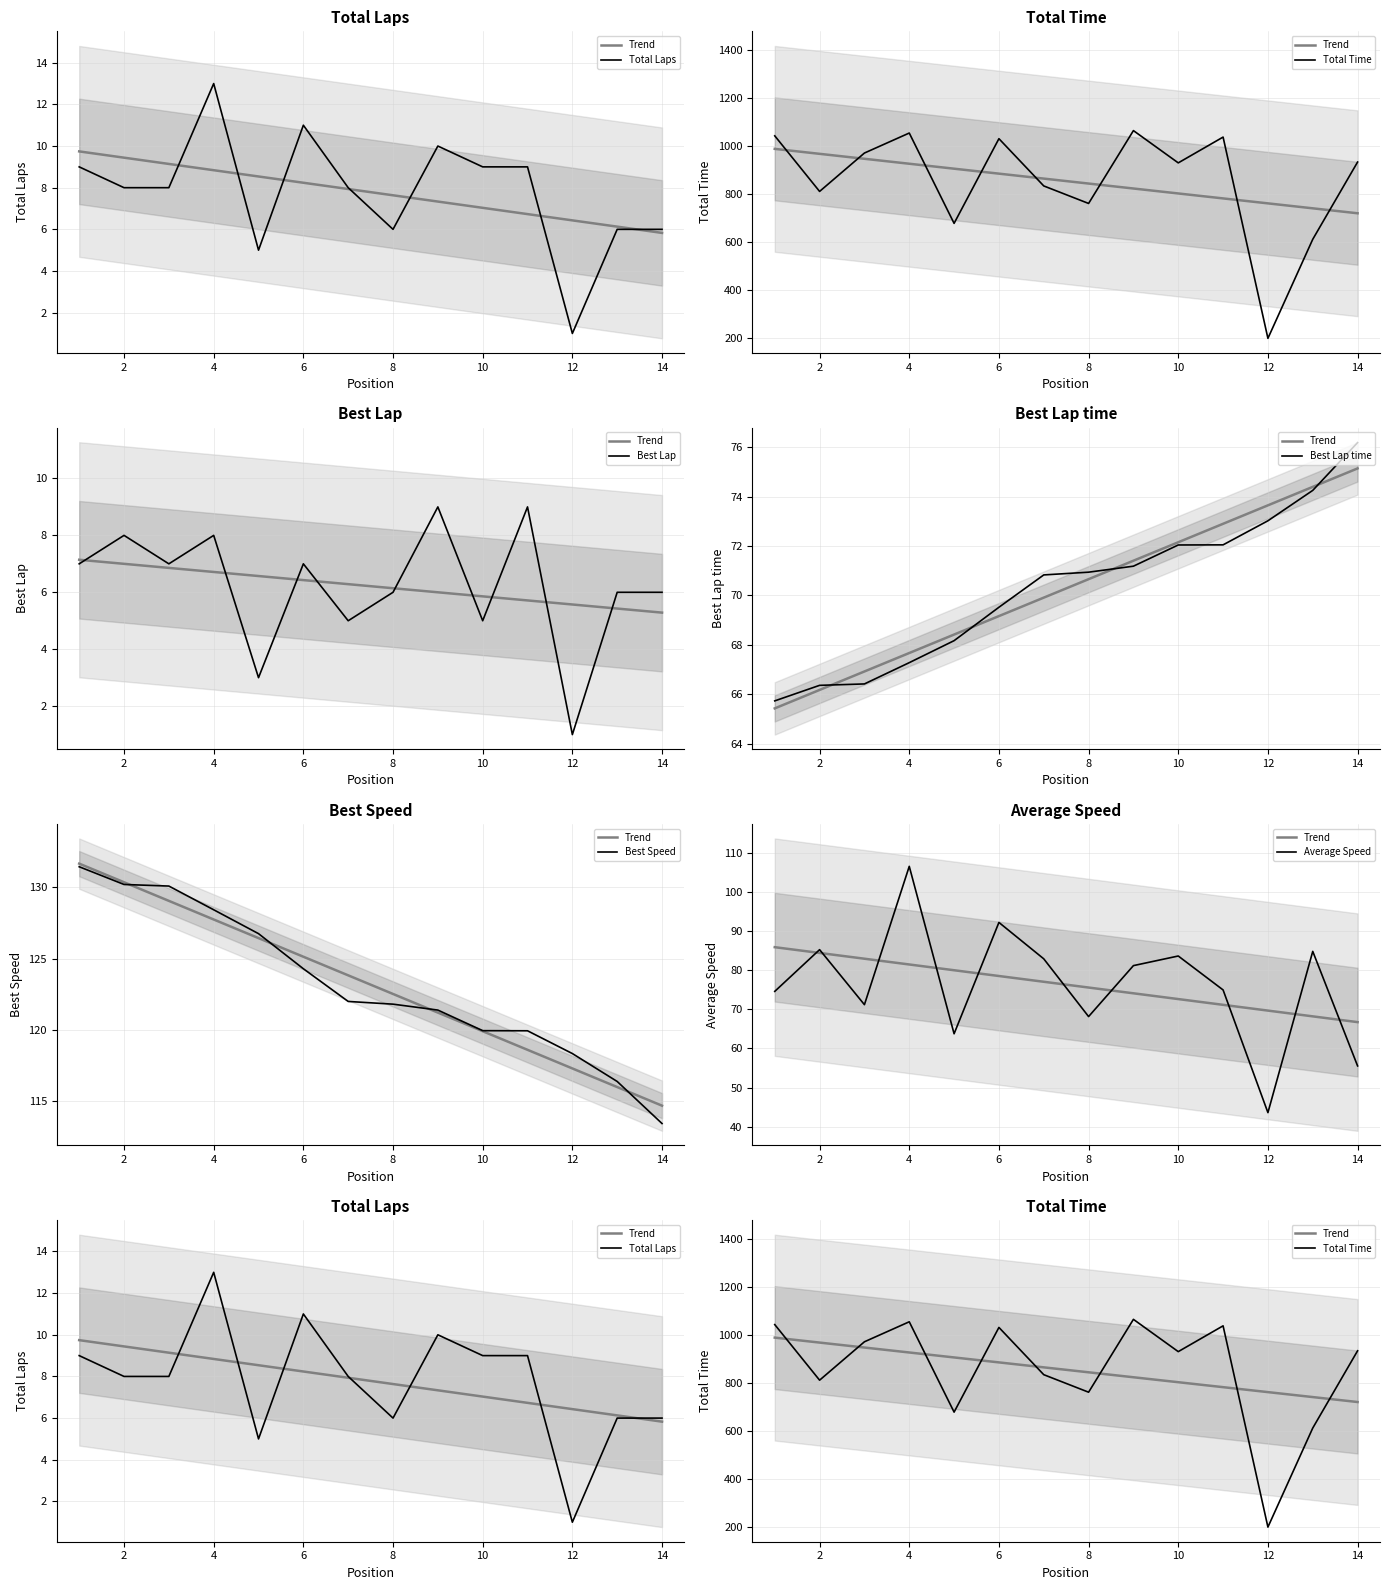

Which series has the largest range (max minus min)?

Total Time